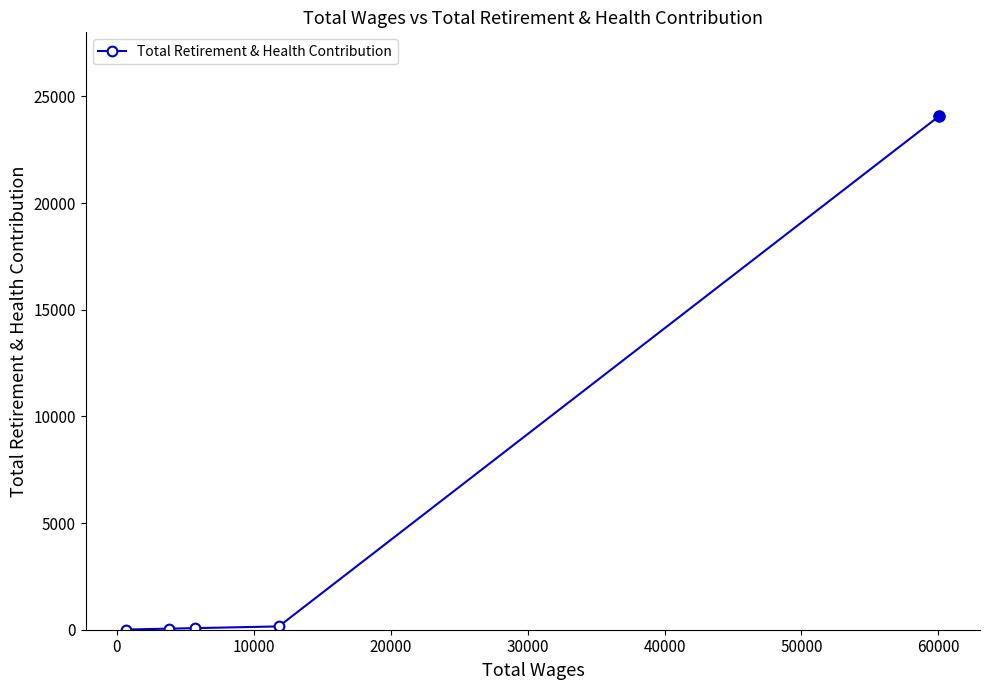

Count the number of categories in the chart.

5